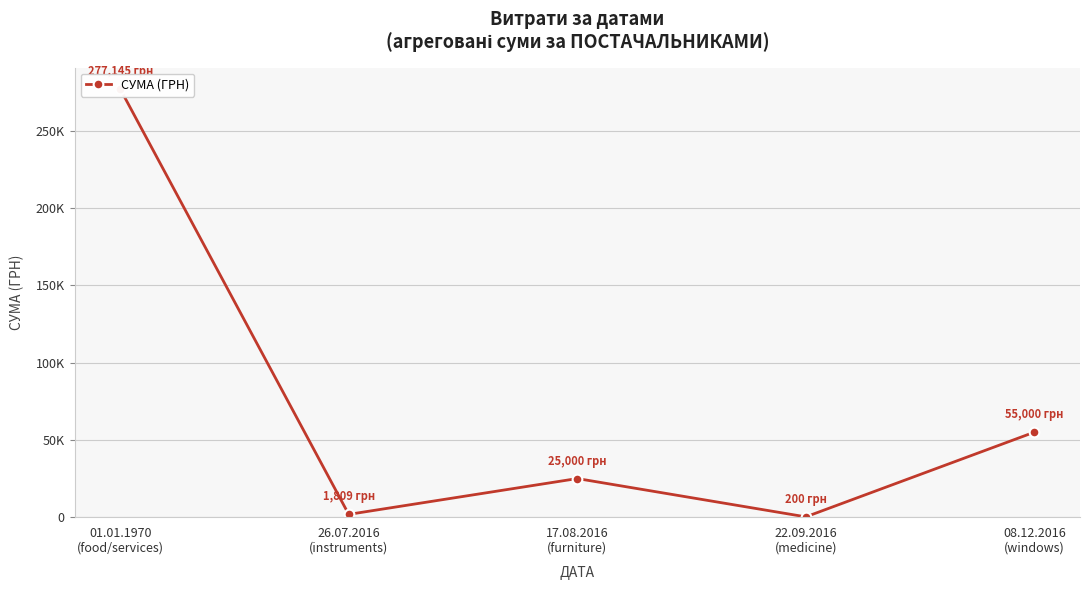

Reading right to left, transcribe all the data shown in this chart.

55000.0	200.0	25000.0	1808.8	277145.0